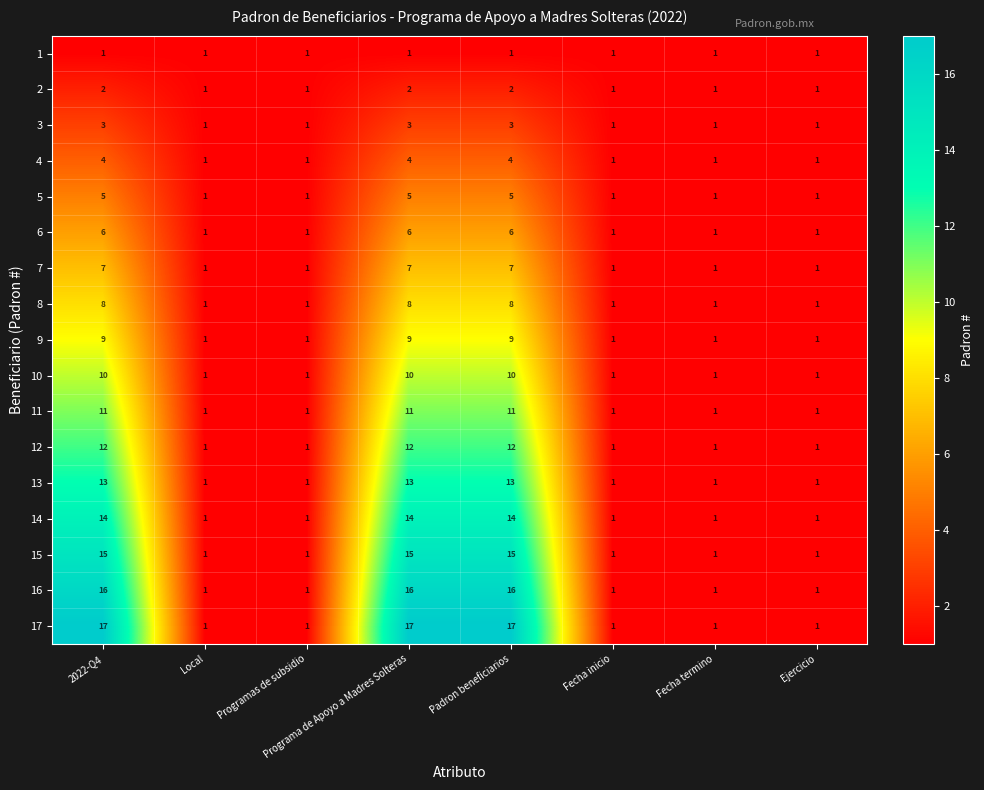

At Padron beneficiarios, list the series in order from smallest to largest.

1, 2, 3, 4, 5, 6, 7, 8, 9, 10, 11, 12, 13, 14, 15, 16, 17